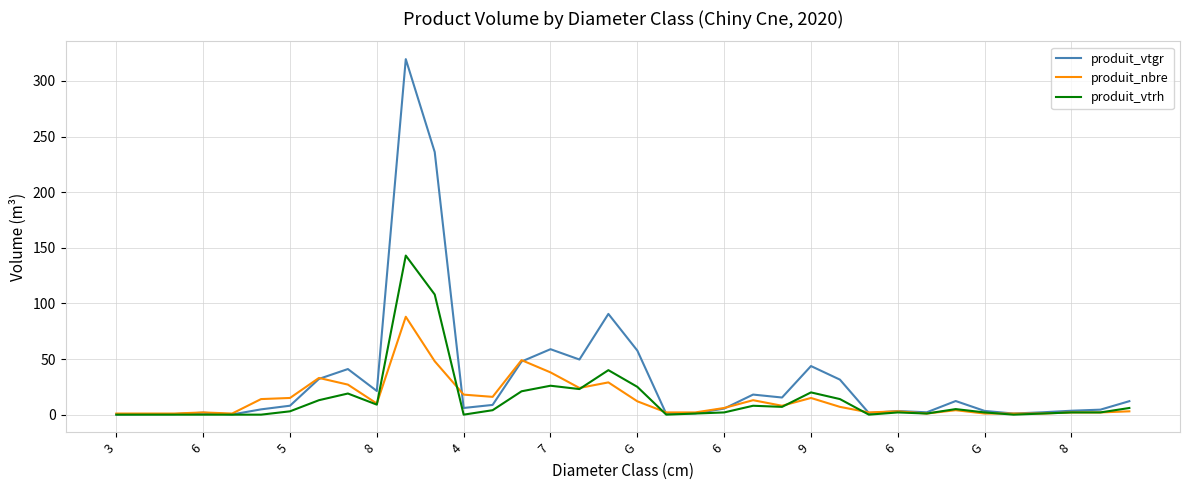

At how many categories does at least one series exceed 231?

2